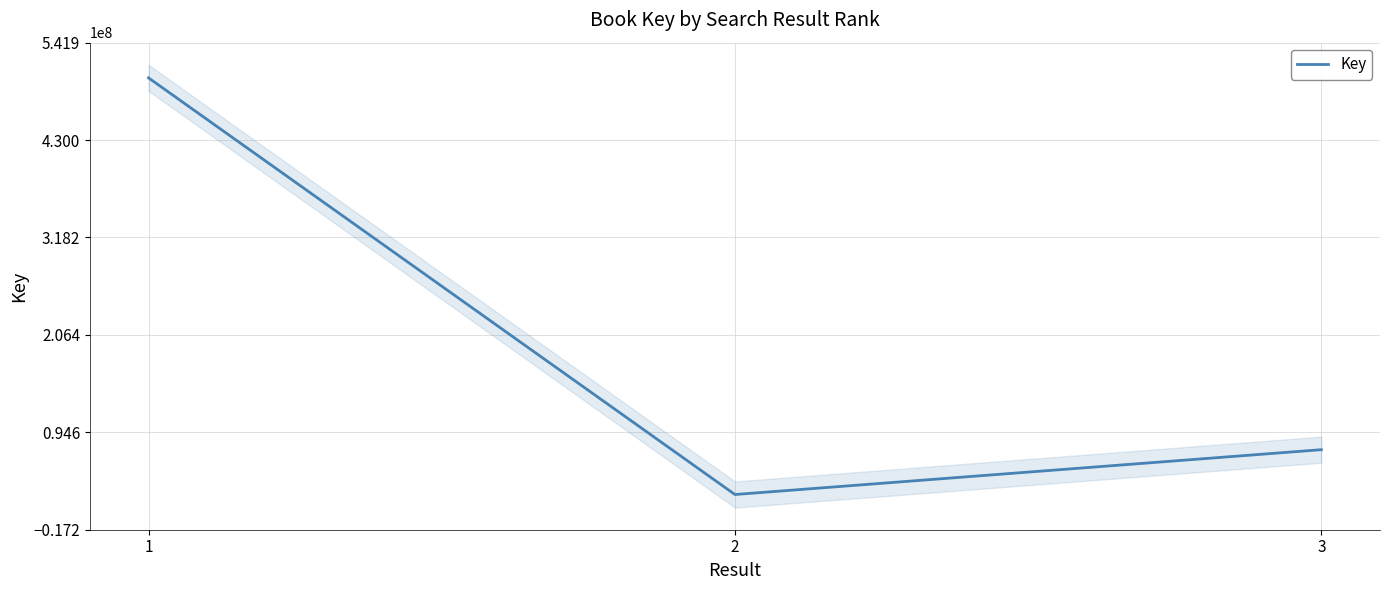

At which label is the value closest to 262319575?

3